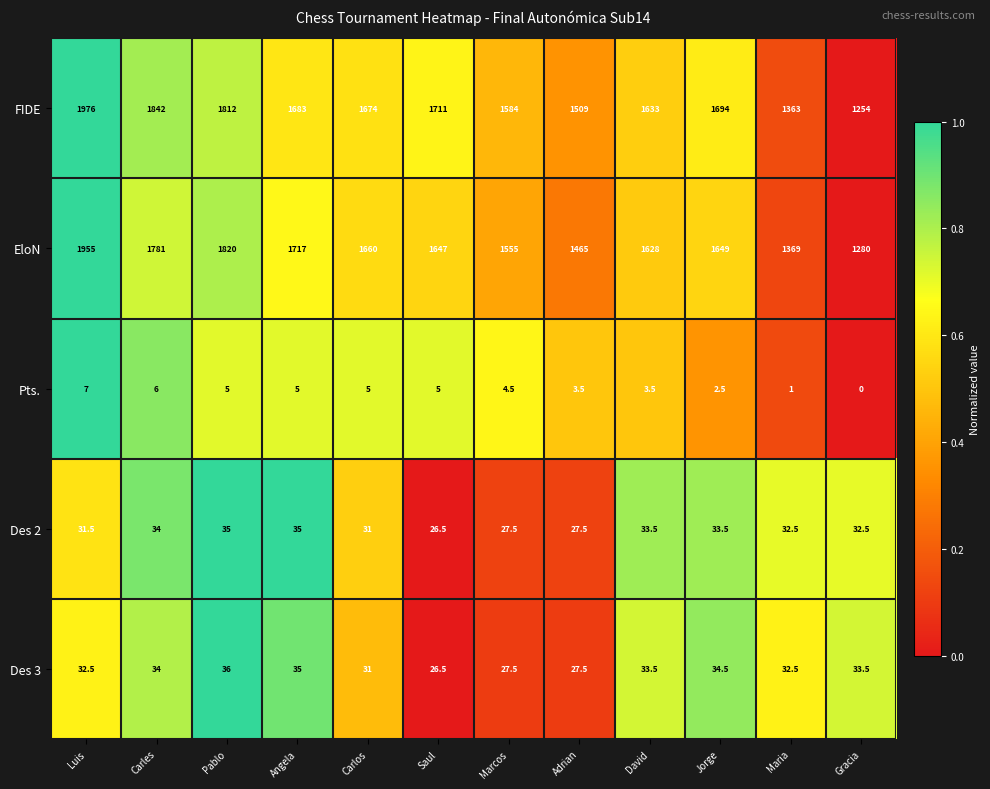

How many data points does each series have?

12